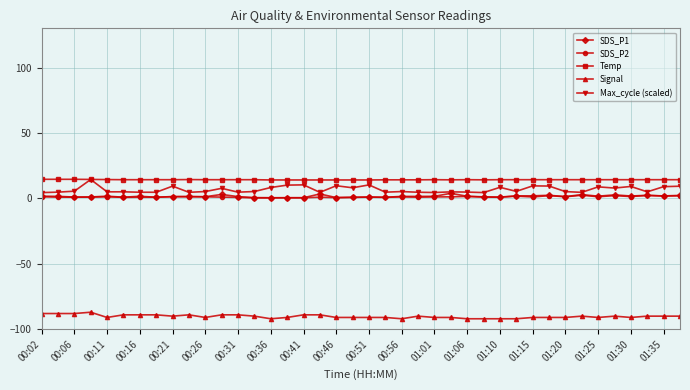

What is the value of the Signal point at the 34th from the left?

-90.0